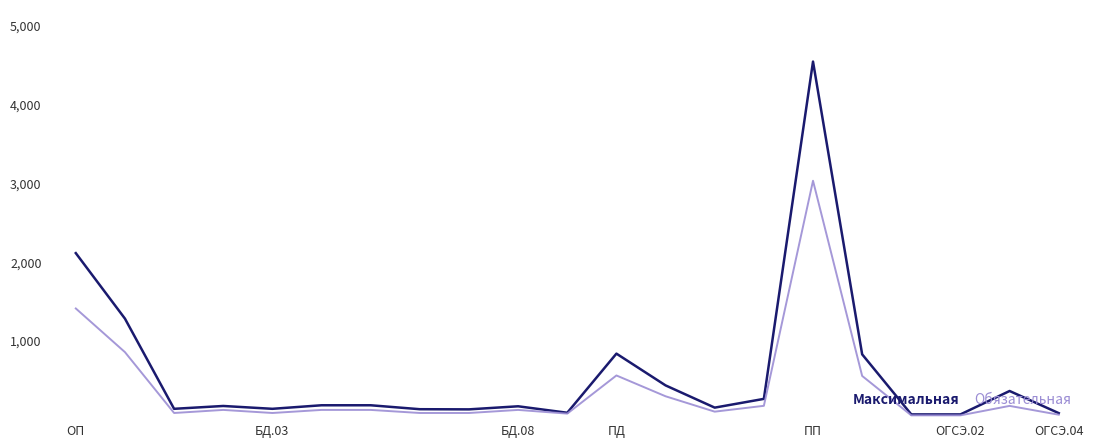

Which series has the largest total across all categories?

Максимальная